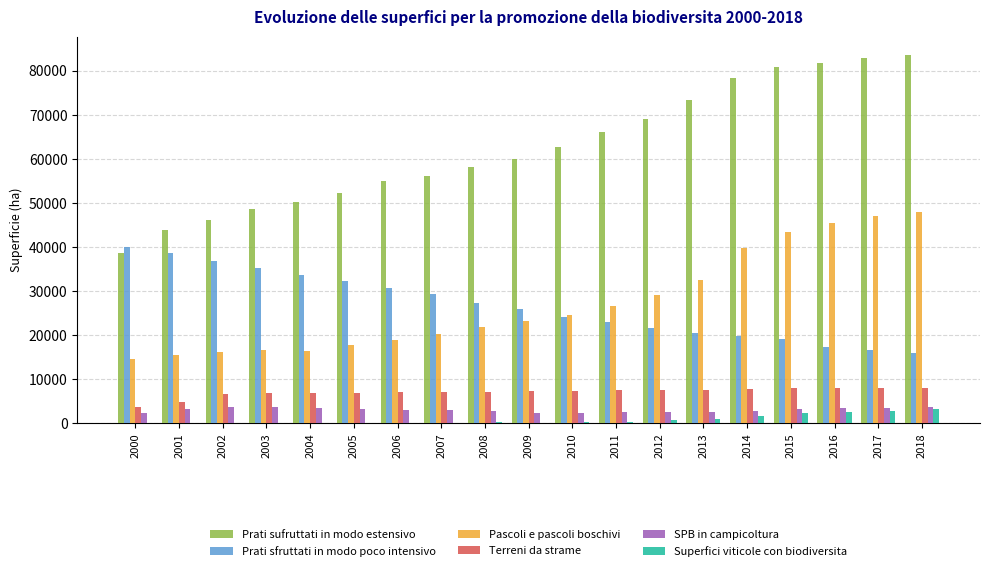

What is the sum of all Terreni da strame values?

134486.9